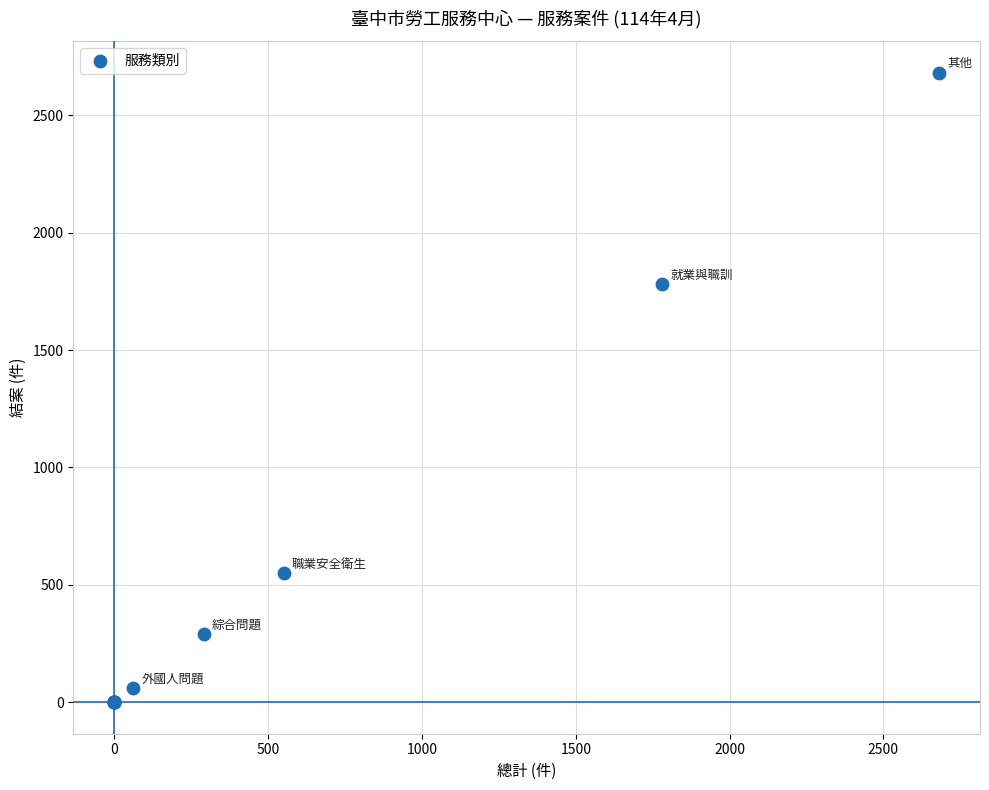

What Y value in the scatter plot is closest to 1340?

1780